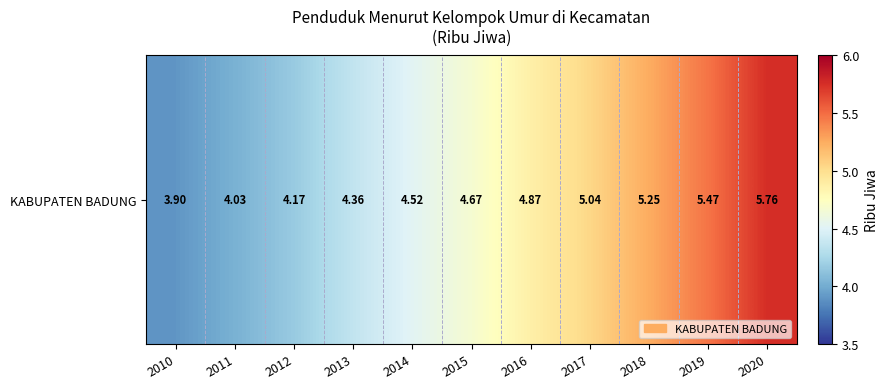

What is the average value?

4.7